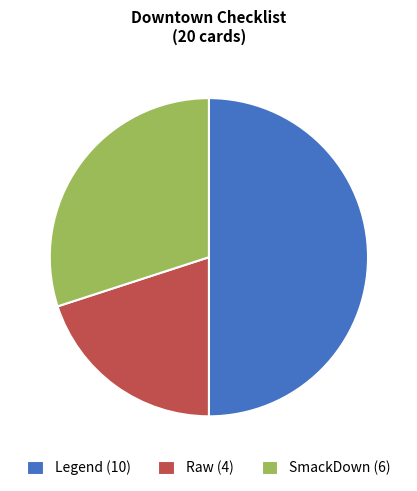

How many segments does this pie chart have?

3